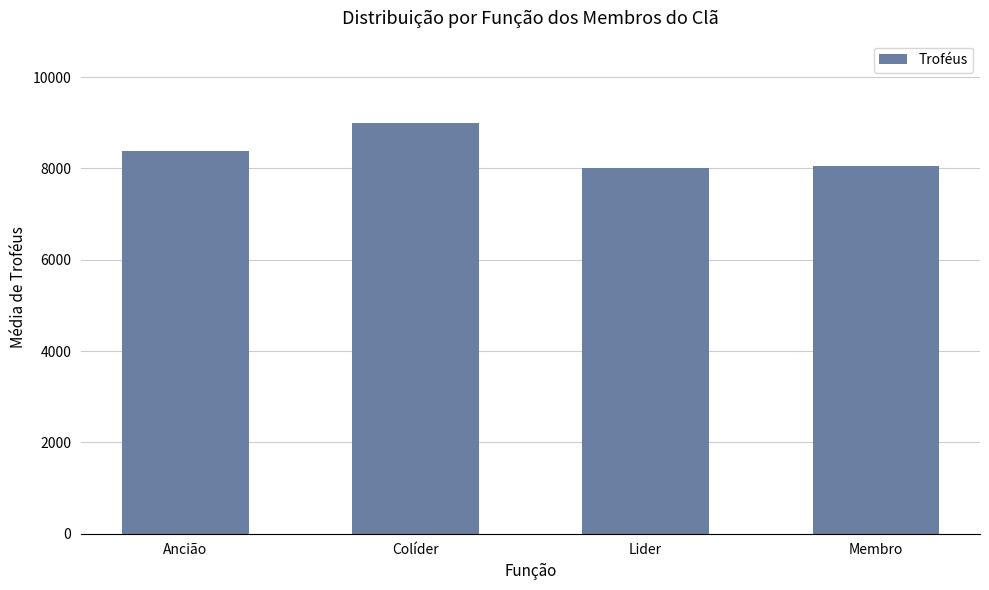

Which has a higher value, Ancião or Membro?

Ancião